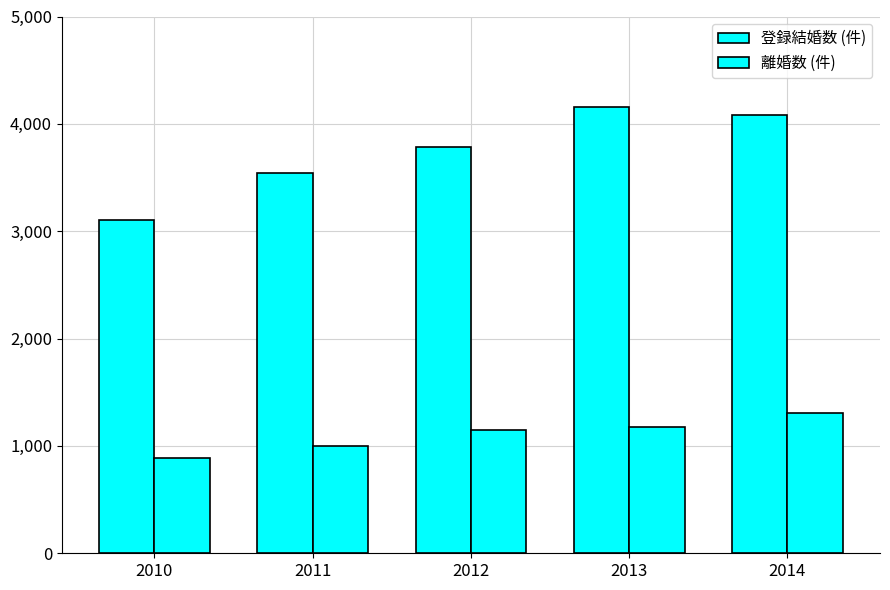

At which label does 登録結婚数 (件) reach its minimum?

2010